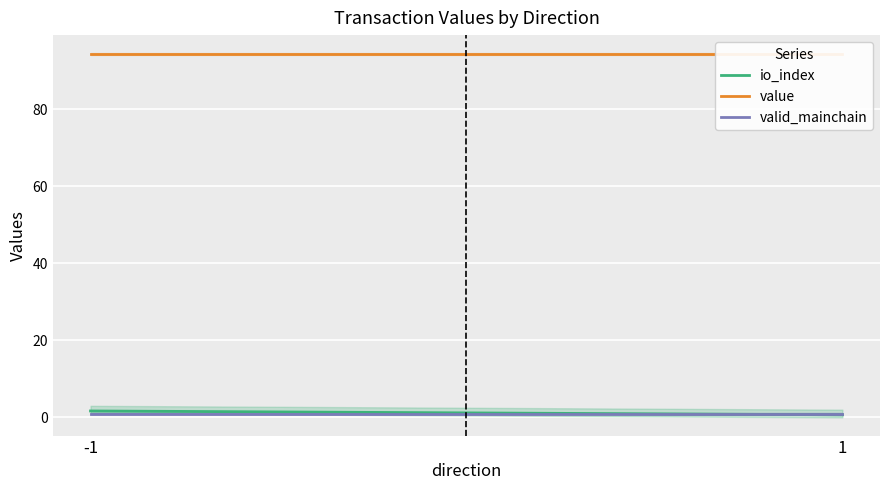

The value of valid_mainchain at -1 is 1.7. True or false?

False